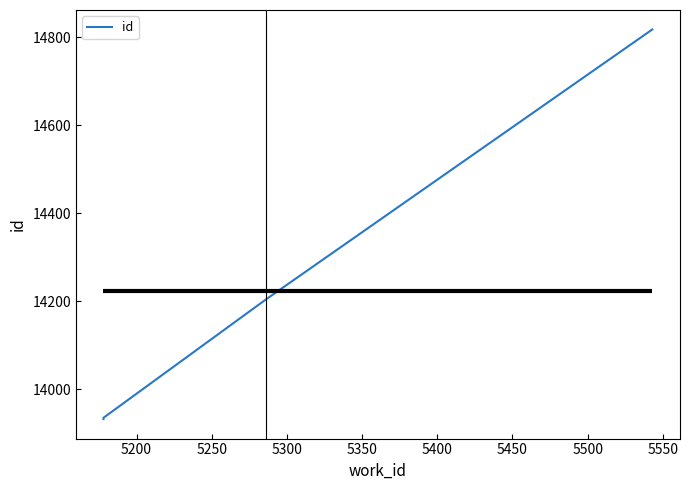

At which label does the data first exceed 14204?

5300